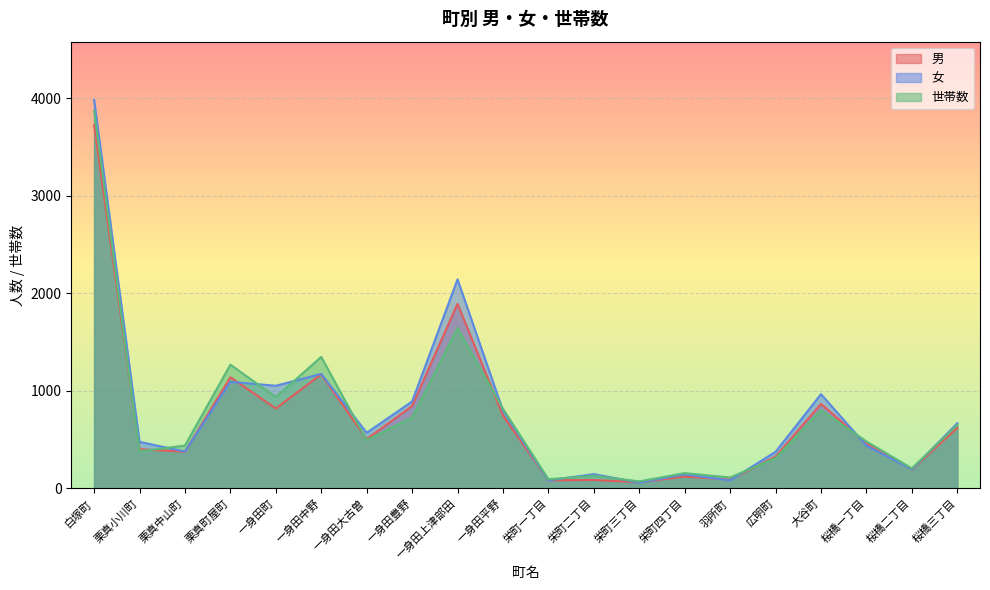

Is the value of 世帯数 at 一身田上津部田 greater than the value of 女 at 桜橋一丁目?

Yes